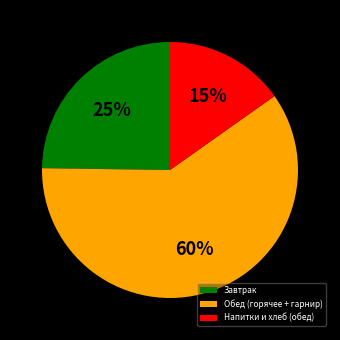

What is the largest slice in the pie chart?

Обед (горячее + гарнир)